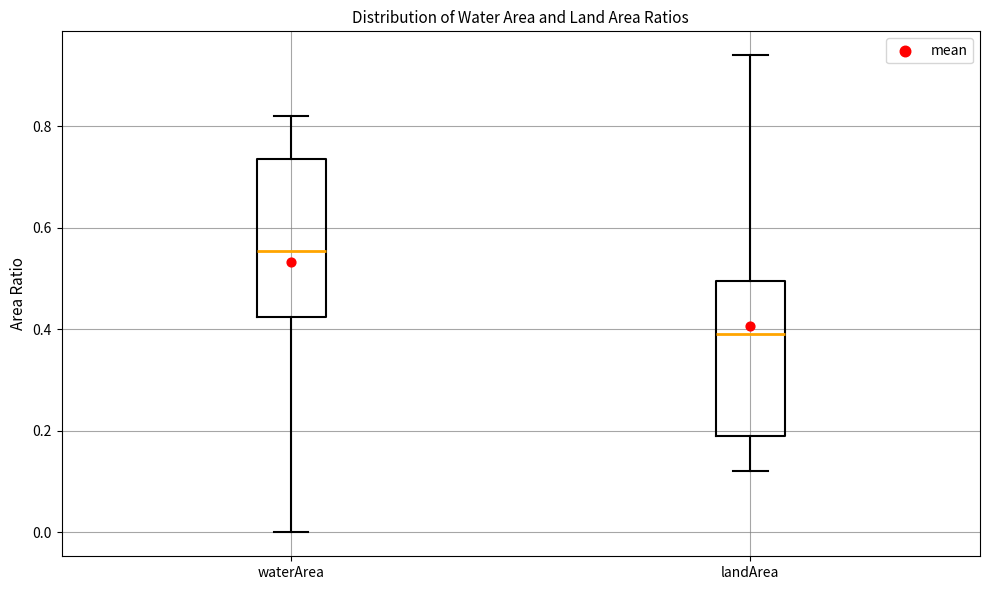

Reading left to right, transcribe this box plot: for each box, give where its median line is, the range the box spans, and where its two whiskers end, as read against the y-axis. The values are not printed on the chart, so give them approximately, as read against the axis.

waterArea: median 0.56, box 0.42 to 0.74, whiskers 0.00 to 0.82
landArea: median 0.40, box 0.20 to 0.50, whiskers 0.12 to 0.94